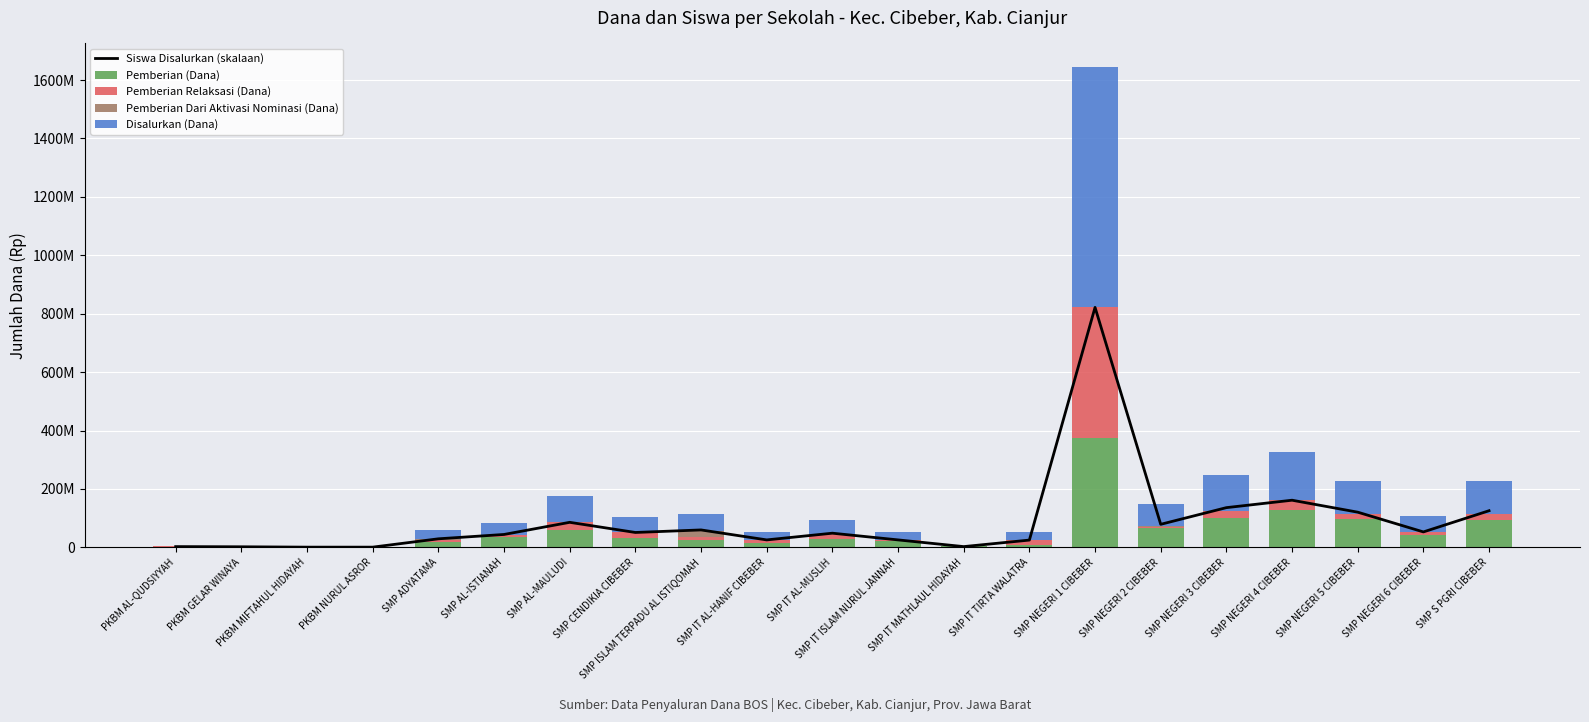

At SMP IT AL-MUSLIH, list the series in order from largest to smallest.

Siswa Disalurkan (skalaan), Disalurkan (Dana), Pemberian (Dana), Pemberian Relaksasi (Dana), Pemberian Dari Aktivasi Nominasi (Dana)